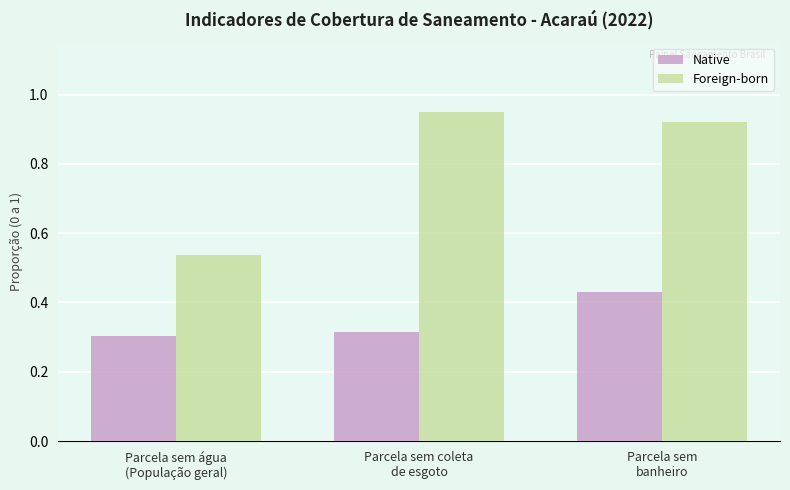

Count the Foreign-born values in the range 0 to 1.

3